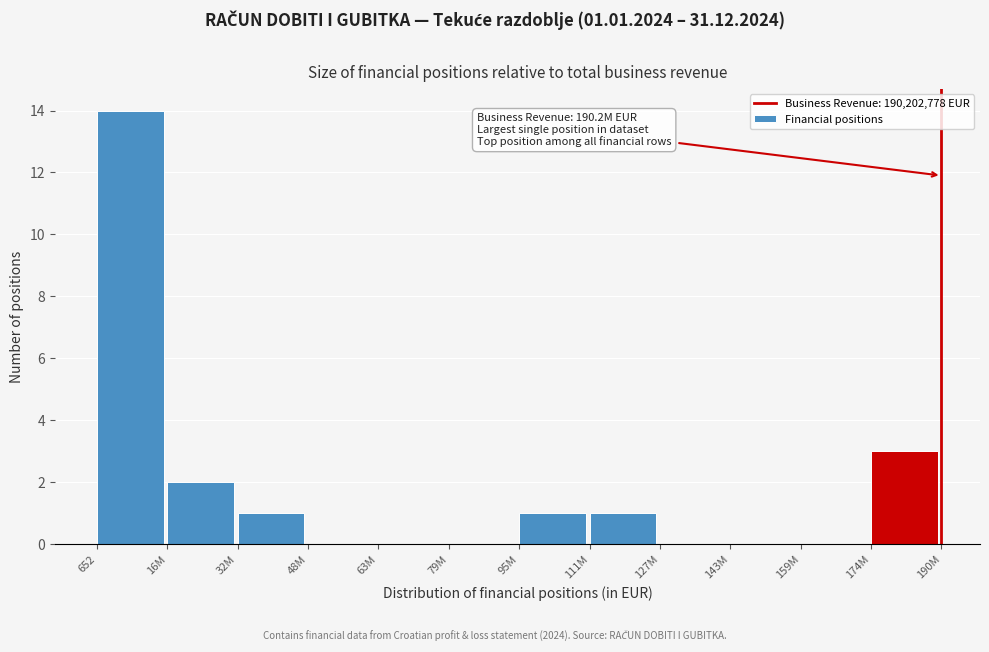

Reading left to right, extract all data points from this chart.

652=14	16M=2	32M=1	48M=0	63M=0	79M=0	95M=1	111M=1	127M=0	143M=0	159M=0	174M=3